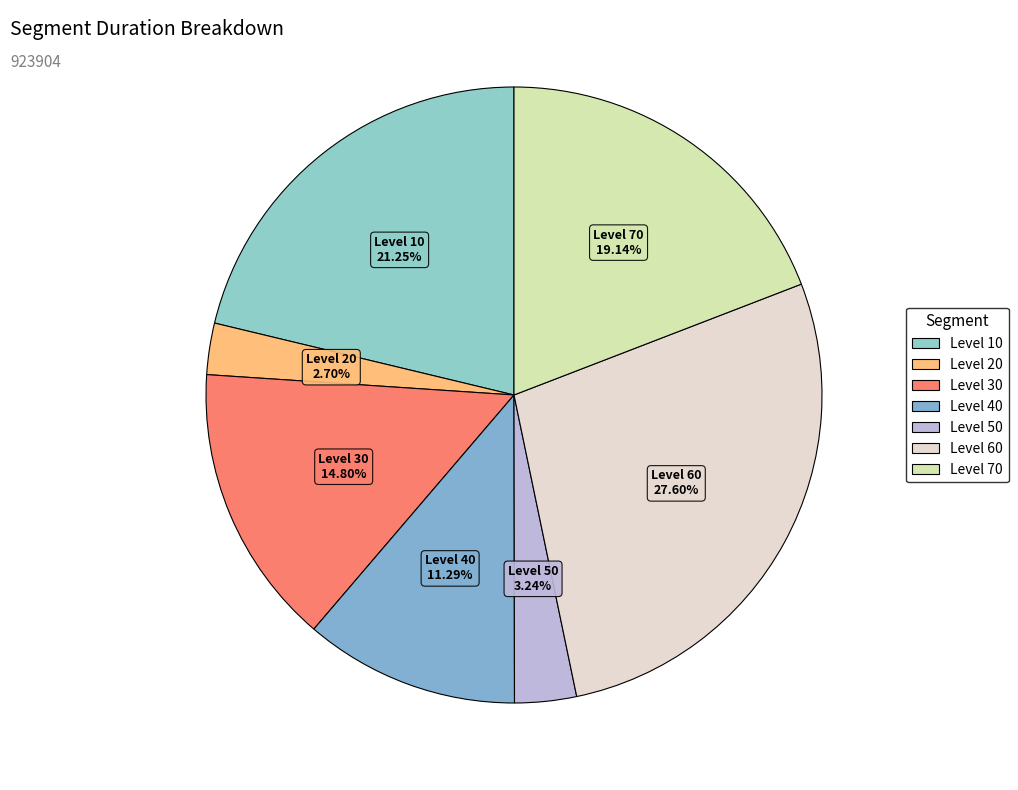

To the nearest percent, what is the average slice percentage?

14%